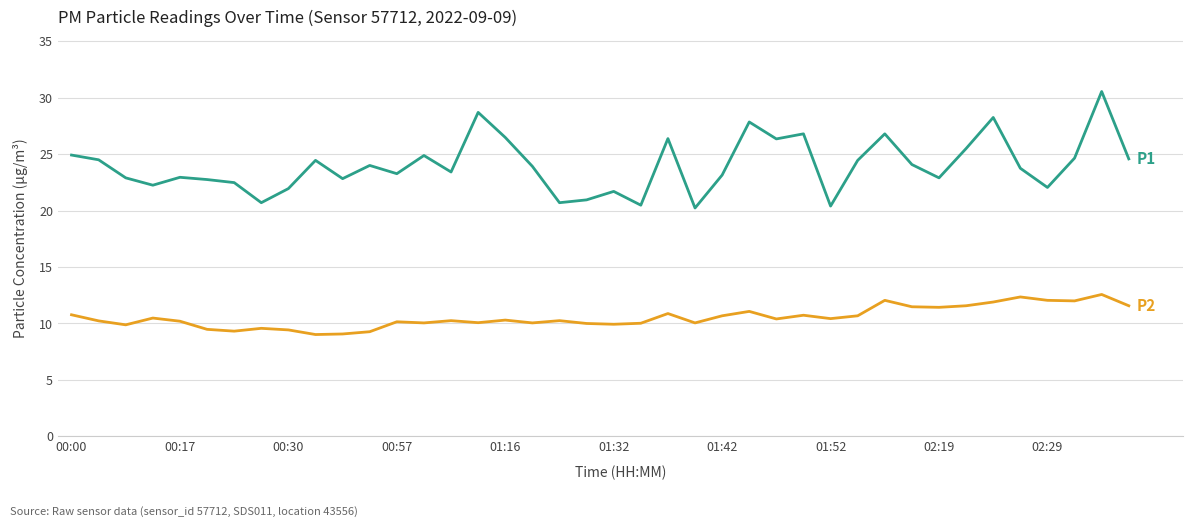

What is the greatest value displayed?

30.6